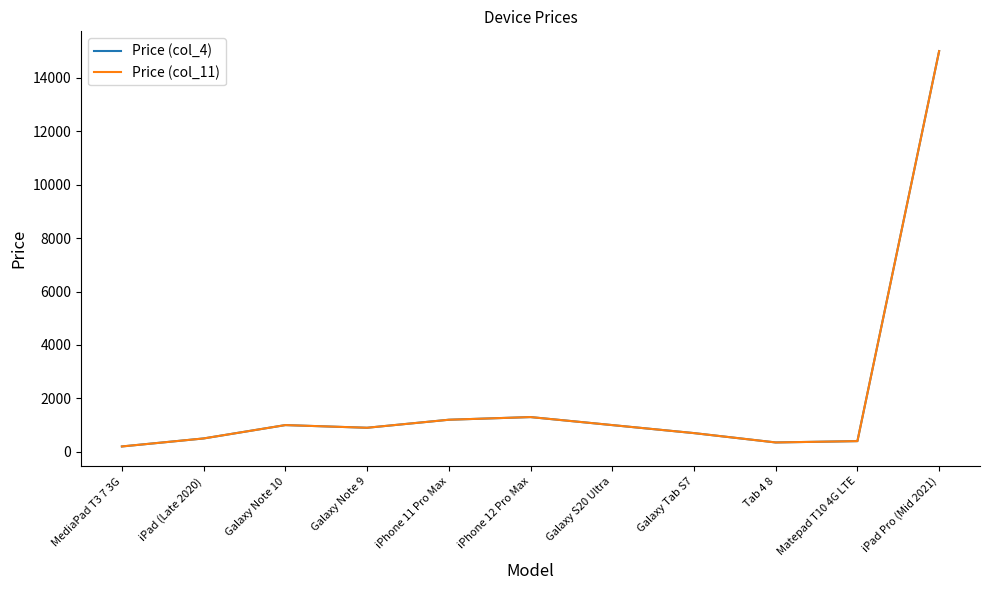

How many lines are shown in the chart?

2